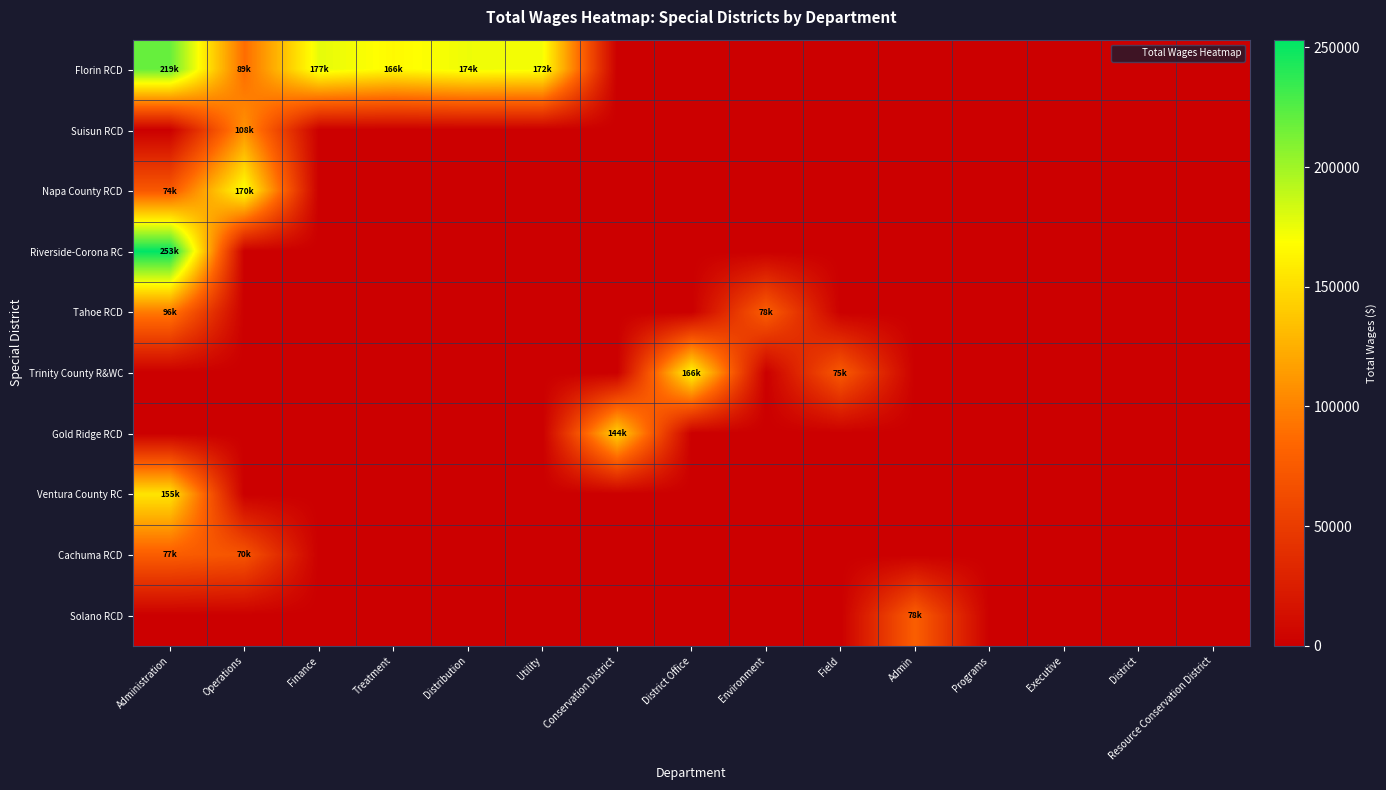

Reading left to right, list all the values displayed in this chart.

Florin RCD: Administration=219169	Operations=88509	Finance=177222	Treatment=166040	Distribution=174245	Utility=172124	Conservation District=0	District Office=0	Environment=0	Field=0	Admin=0	Programs=0	Executive=0	District=0	Resource Conservation District=0
Suisun RCD: Administration=0	Operations=108464	Finance=0	Treatment=0	Distribution=0	Utility=0	Conservation District=0	District Office=0	Environment=0	Field=0	Admin=0	Programs=0	Executive=0	District=0	Resource Conservation District=0
Napa County RCD: Administration=73816	Operations=170365	Finance=0	Treatment=0	Distribution=0	Utility=0	Conservation District=0	District Office=0	Environment=0	Field=0	Admin=0	Programs=0	Executive=0	District=0	Resource Conservation District=0
Riverside-Corona RC: Administration=253269	Operations=0	Finance=0	Treatment=0	Distribution=0	Utility=0	Conservation District=0	District Office=0	Environment=0	Field=0	Admin=0	Programs=0	Executive=0	District=0	Resource Conservation District=0
Tahoe RCD: Administration=96012	Operations=0	Finance=0	Treatment=0	Distribution=0	Utility=0	Conservation District=0	District Office=0	Environment=77586	Field=0	Admin=0	Programs=0	Executive=0	District=0	Resource Conservation District=0
Trinity County R&WC: Administration=0	Operations=0	Finance=0	Treatment=0	Distribution=0	Utility=0	Conservation District=0	District Office=165532	Environment=0	Field=74510	Admin=0	Programs=0	Executive=0	District=0	Resource Conservation District=0
Gold Ridge RCD: Administration=0	Operations=0	Finance=0	Treatment=0	Distribution=0	Utility=0	Conservation District=143906	District Office=0	Environment=0	Field=0	Admin=0	Programs=0	Executive=0	District=0	Resource Conservation District=0
Ventura County RC: Administration=154506	Operations=0	Finance=0	Treatment=0	Distribution=0	Utility=0	Conservation District=0	District Office=0	Environment=0	Field=0	Admin=0	Programs=0	Executive=0	District=0	Resource Conservation District=0
Cachuma RCD: Administration=77436	Operations=69900	Finance=0	Treatment=0	Distribution=0	Utility=0	Conservation District=0	District Office=0	Environment=0	Field=0	Admin=0	Programs=0	Executive=0	District=0	Resource Conservation District=0
Solano RCD: Administration=0	Operations=0	Finance=0	Treatment=0	Distribution=0	Utility=0	Conservation District=0	District Office=0	Environment=0	Field=0	Admin=78265	Programs=0	Executive=0	District=0	Resource Conservation District=0